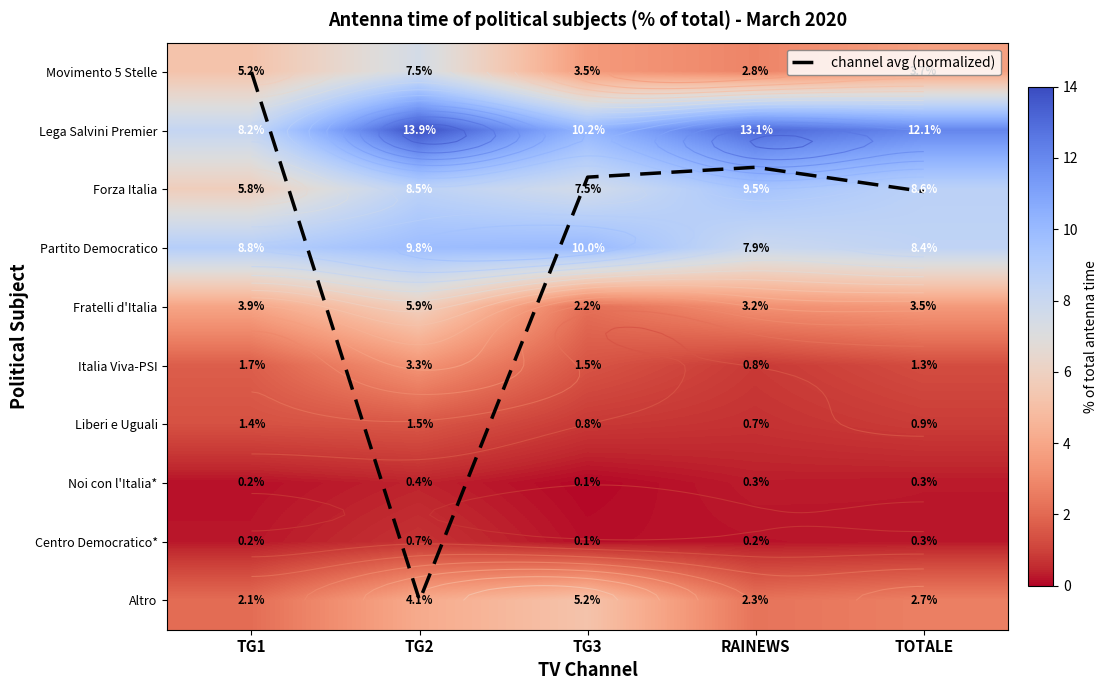

How many series are shown in this chart?

11